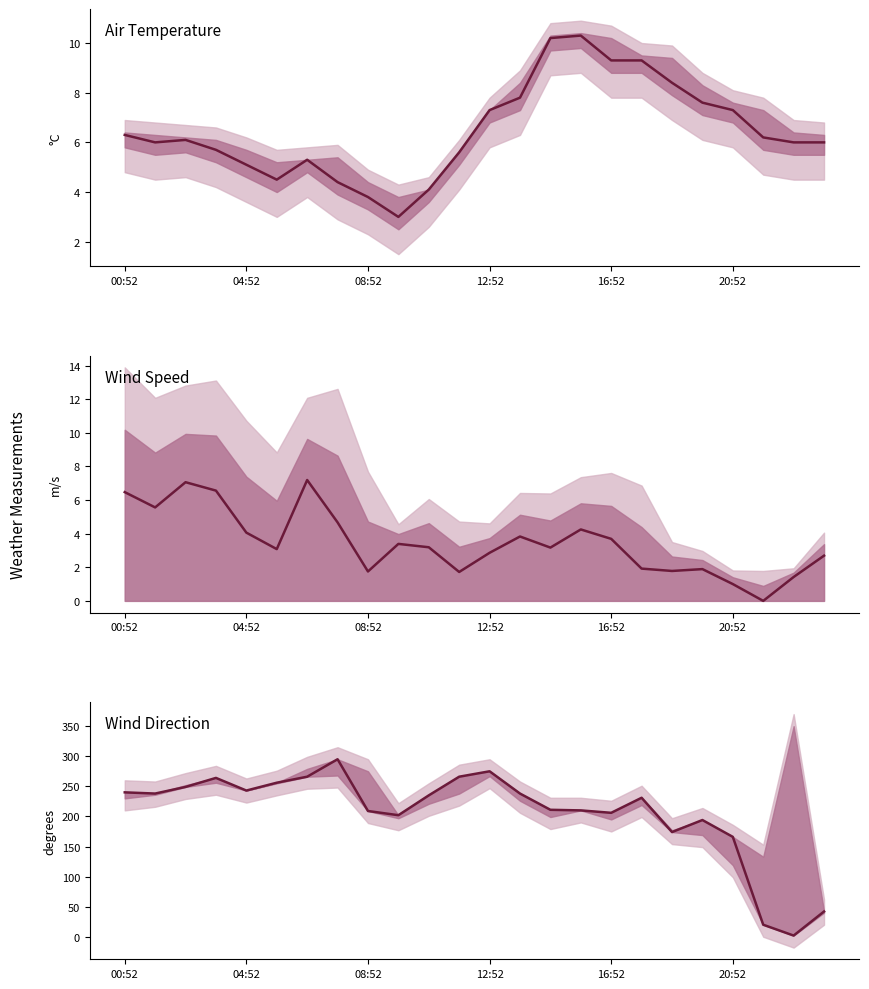

At which label does WIND_SPEED reach its minimum?

21